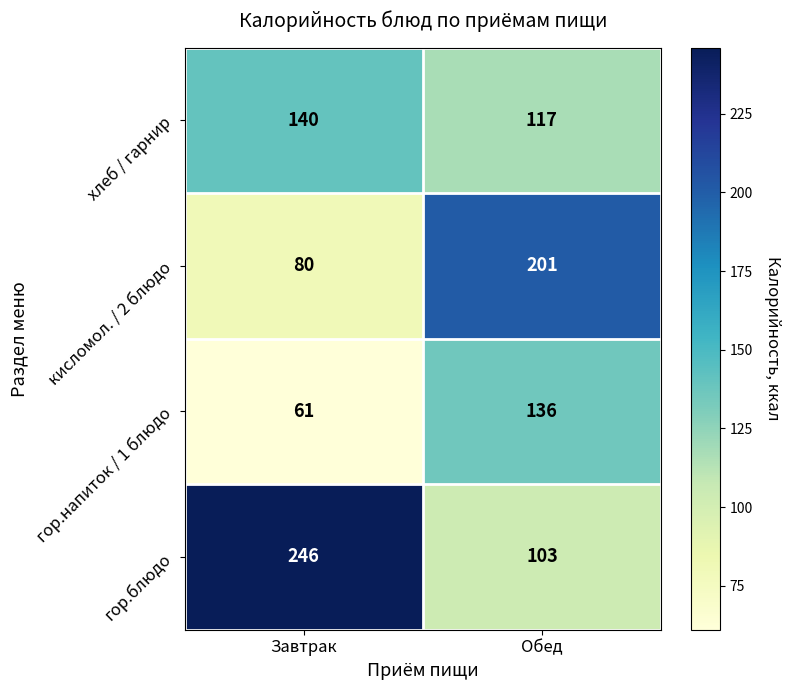

Reading left to right, extract all data points from this chart.

хлеб / гарнир: Завтрак=140	Обед=117
кисломол. / 2 блюдо: Завтрак=80	Обед=201
гор.напиток / 1 блюдо: Завтрак=61	Обед=136
гор.блюдо: Завтрак=246	Обед=103